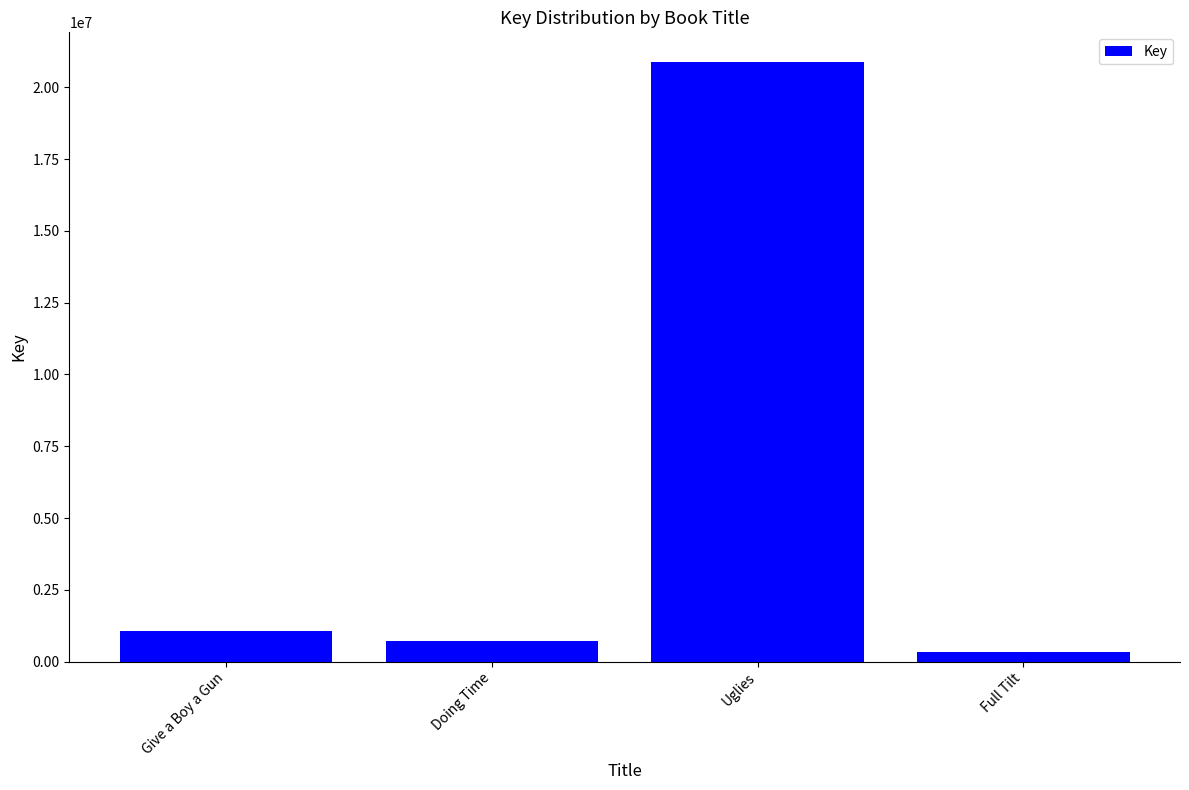

How many distinct data groups are displayed?

1